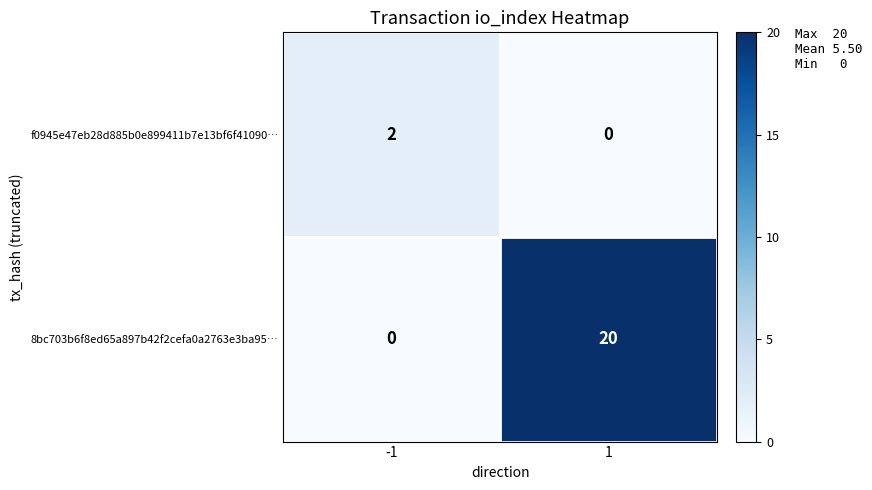

Reading right to left, what are all the values shown in this chart?

f0945e47eb28d885b0e899411b7e13bf6f41090…: 1=0	-1=2
8bc703b6f8ed65a897b42f2cefa0a2763e3ba95…: 1=20	-1=0